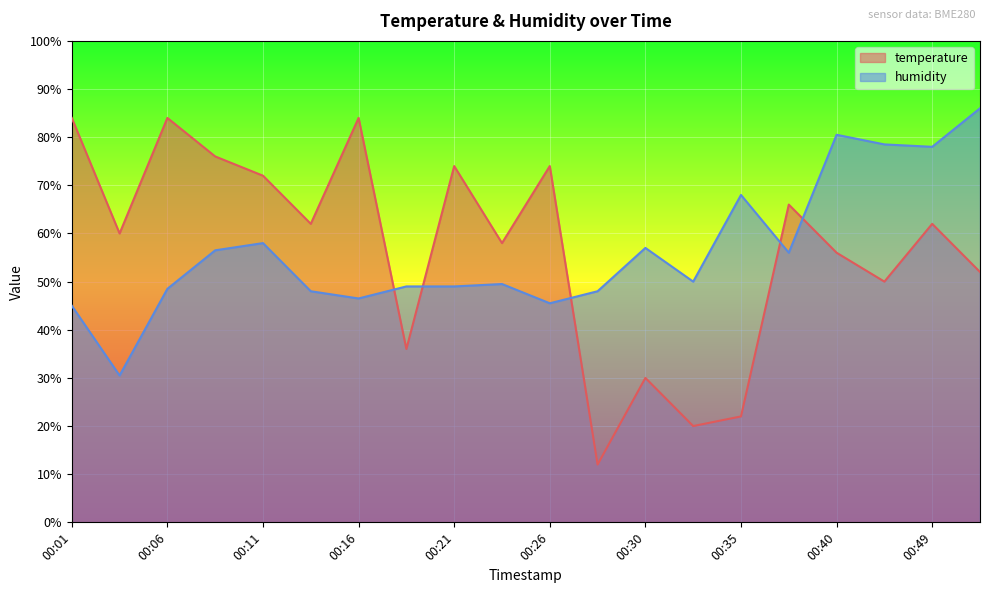

What is the maximum value for temperature?

84.0